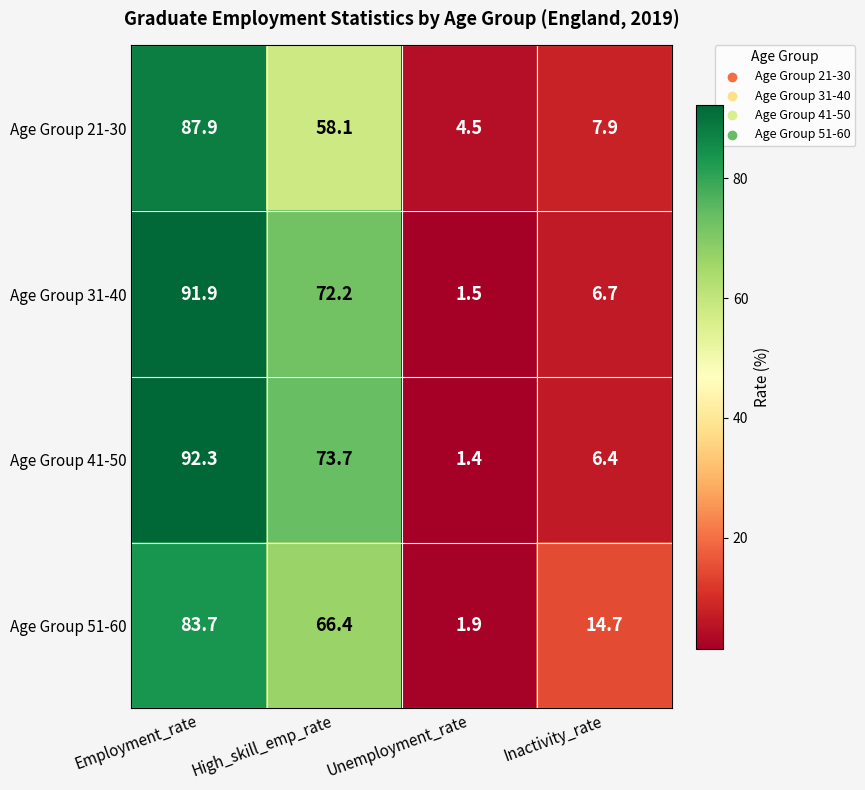

What is the average value of the Age Group 21-30 series?

39.6